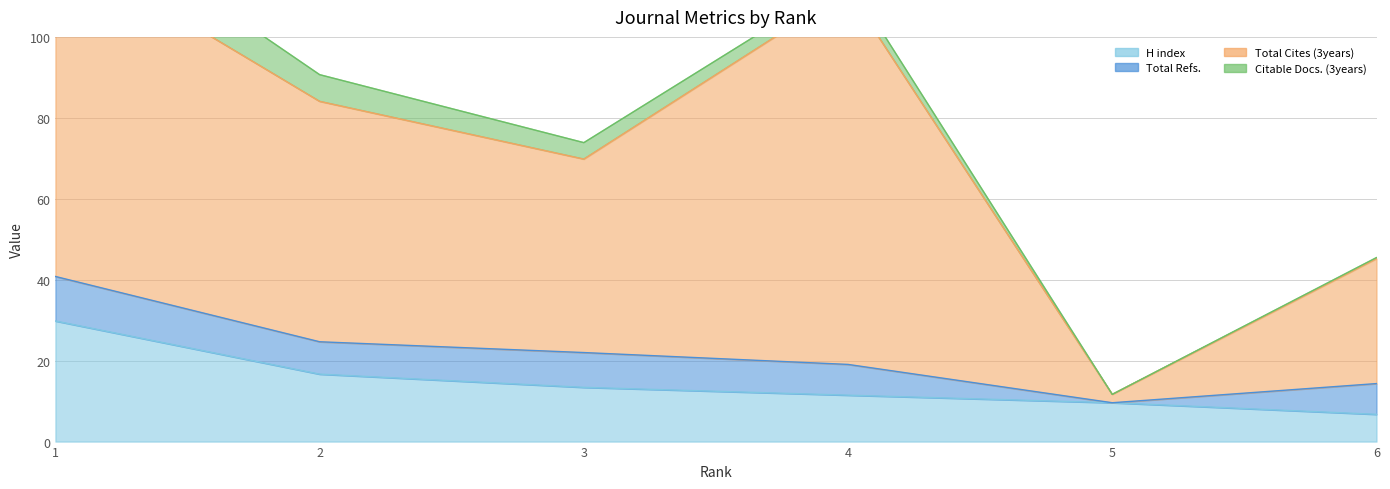

What is the value of the H index point at the 3rd from the left?

13.4